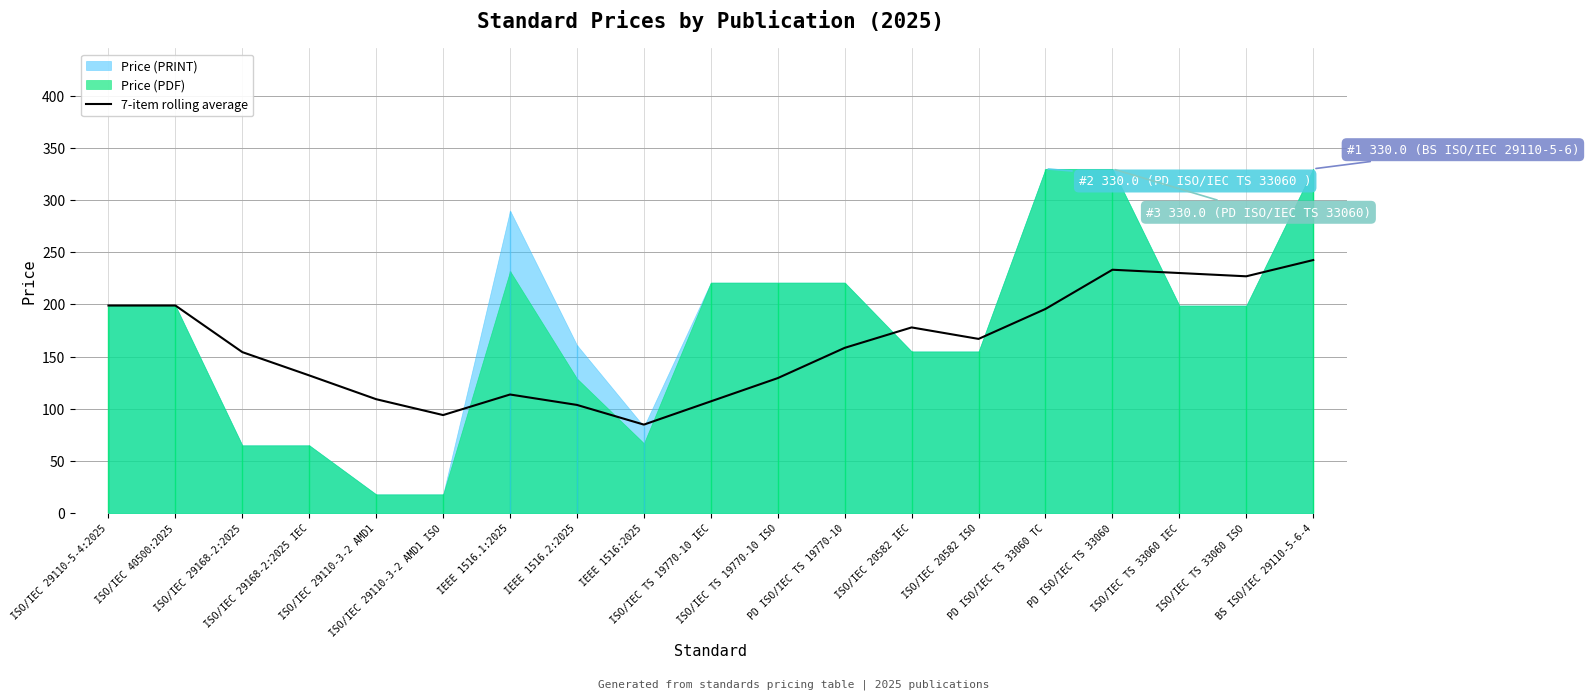

The chart shows a value of 199.0 at ISO/IEC 29110-5-4:2025. True or false?

True